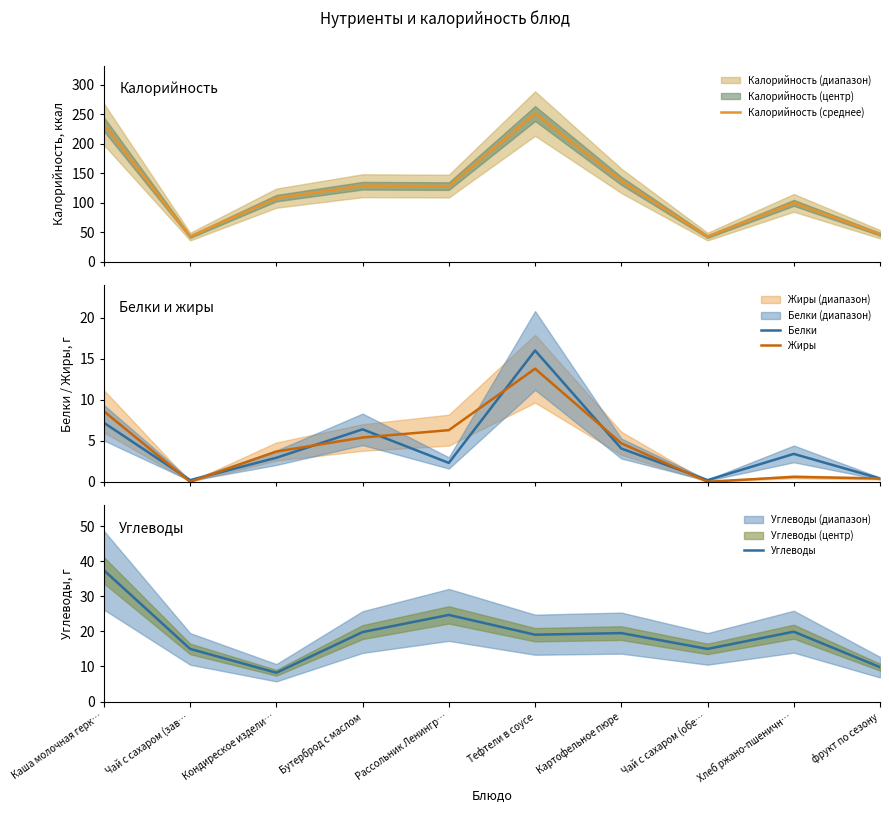

True or false: Углеводы and Жиры cross at least once.

False